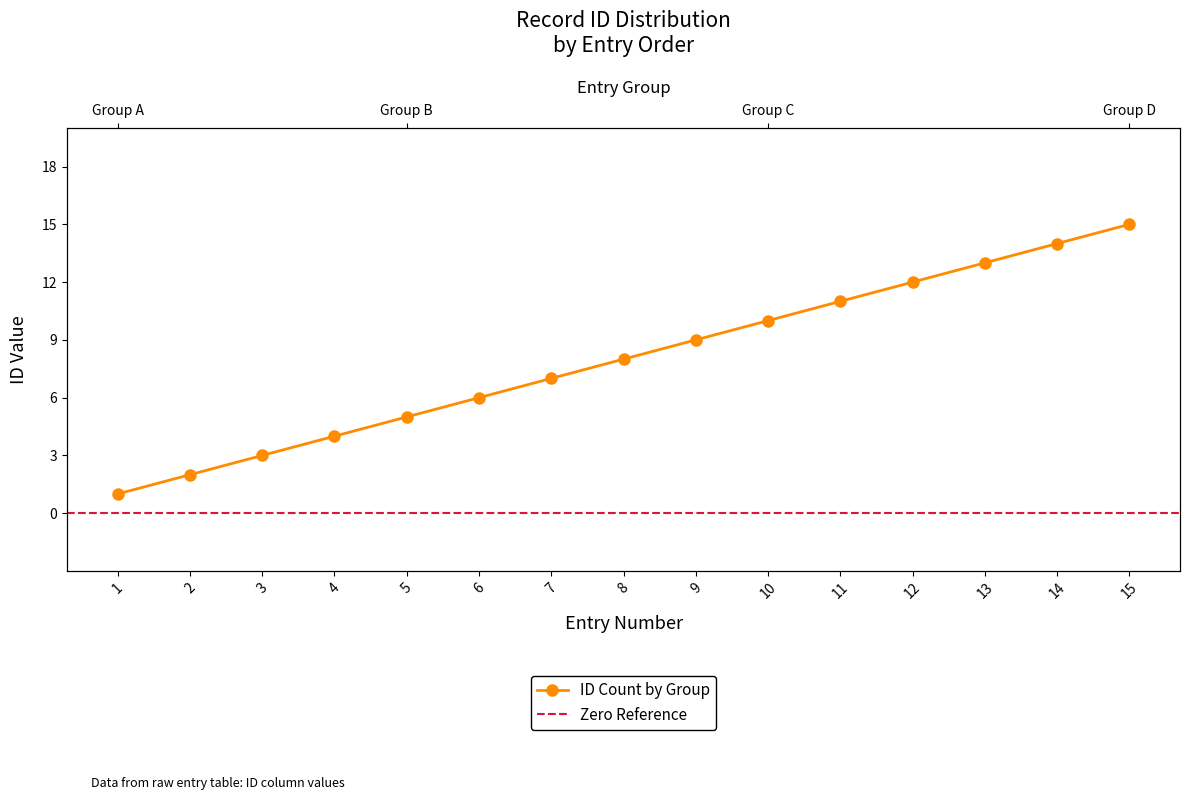

Does the chart have visible grid lines?

No